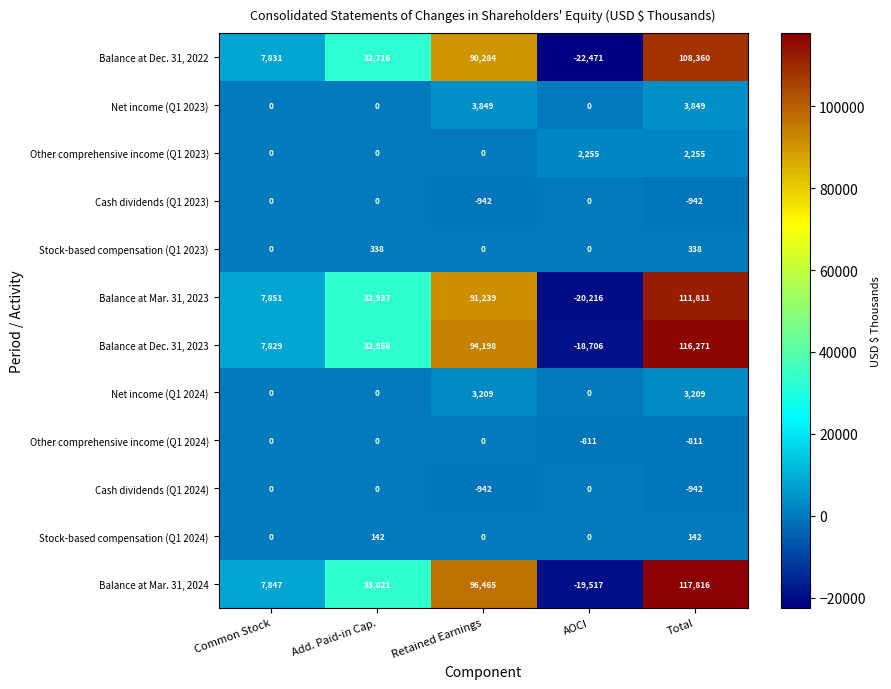

The value of Stock-based compensation (Q1 2023) at Add. Paid-in Cap. is 338. True or false?

True